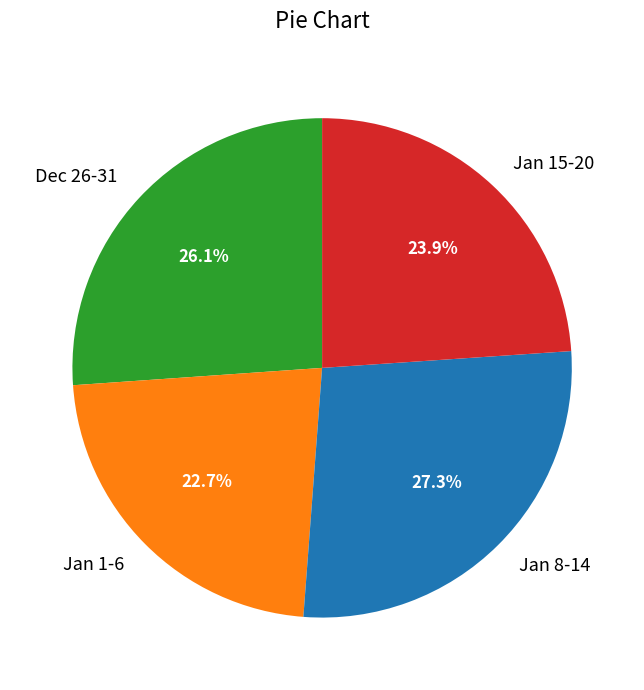

What is the total percentage of Jan 15-20 and Jan 8-14?

51.2%